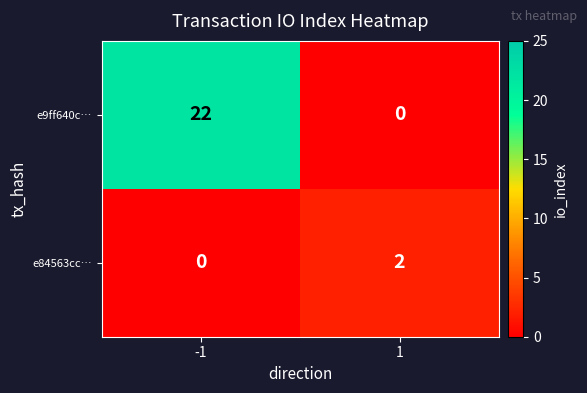

What is the sum of all e9ff640c… values?

22